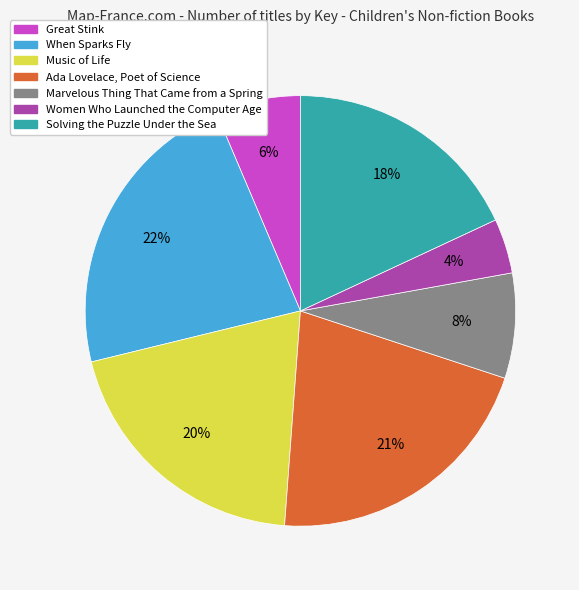

What percentage is the Solving the Puzzle Under the Sea slice, to the nearest percent?

18%